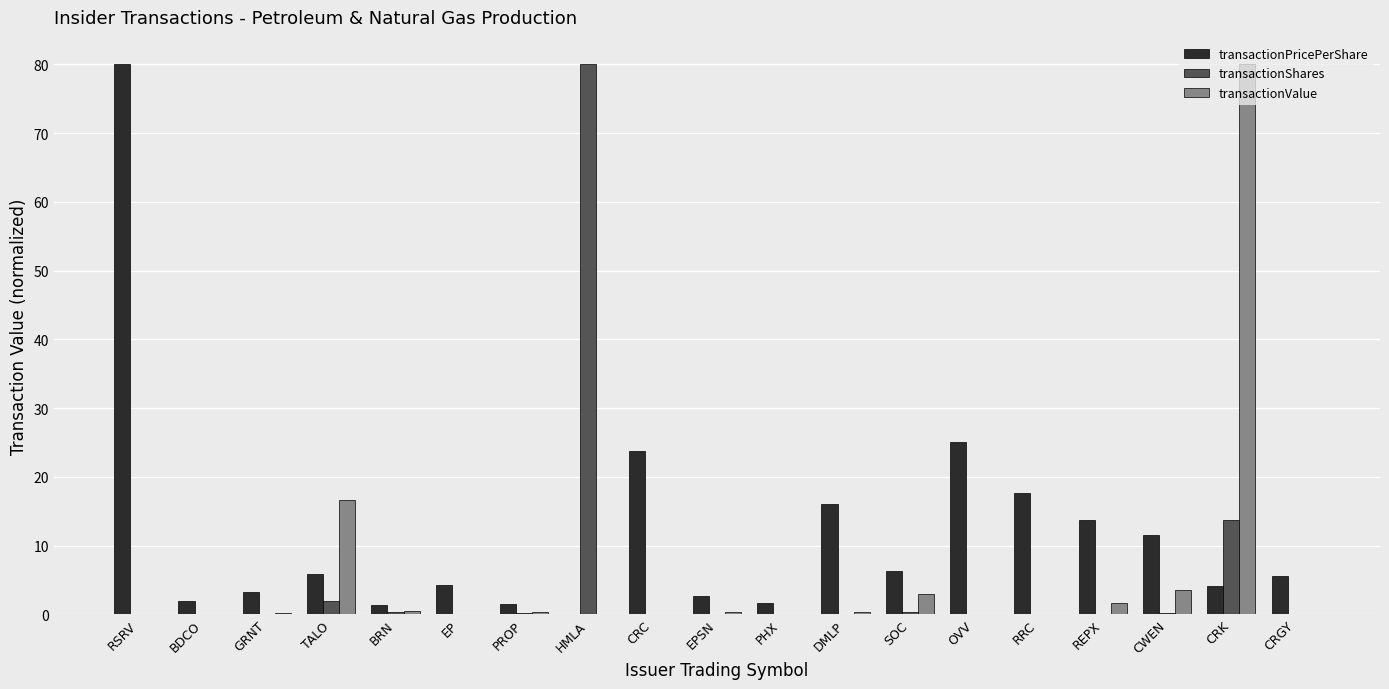

What is the sum of all transactionShares values?

96.8